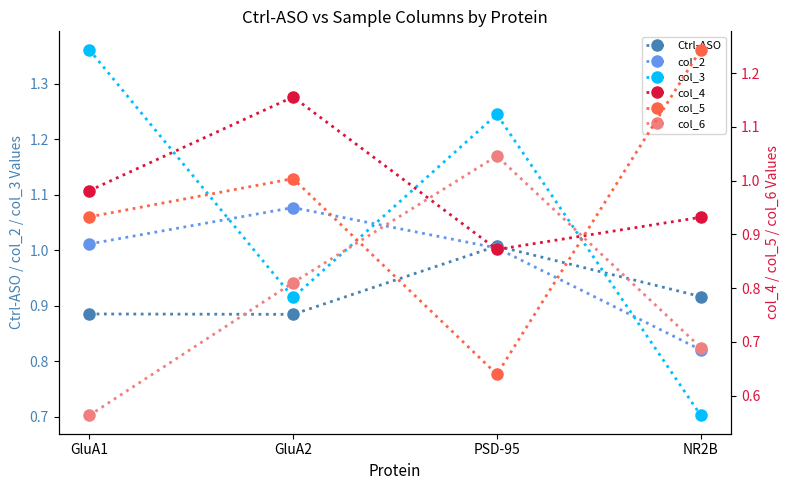

The col_2 series shows 0.7 at GluA2. True or false?

False